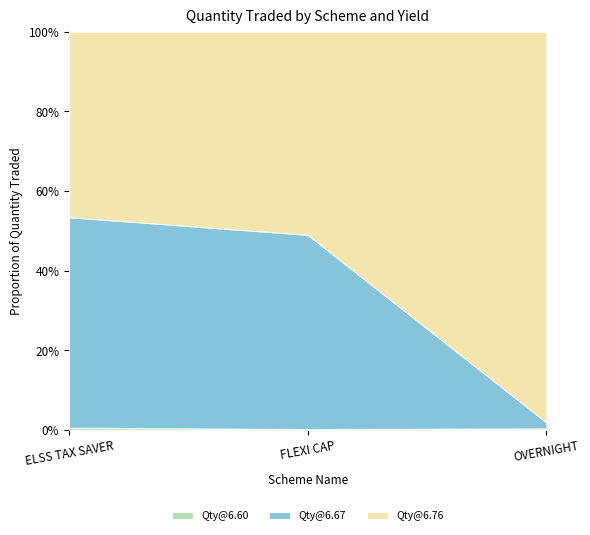

Reading left to right, transcribe all the data shown in this chart.

Qty@6.60: SAMCO ELSS TAX SAVER FUND=5000	SAMCO FLEXI CAP FUND=6000	SAMCO OVERNIGHT FUND=14000
Qty@6.67: SAMCO ELSS TAX SAVER FUND=503000	SAMCO FLEXI CAP FUND=1533000	SAMCO OVERNIGHT FUND=59000
Qty@6.76: SAMCO ELSS TAX SAVER FUND=443000	SAMCO FLEXI CAP FUND=1603000	SAMCO OVERNIGHT FUND=3884000